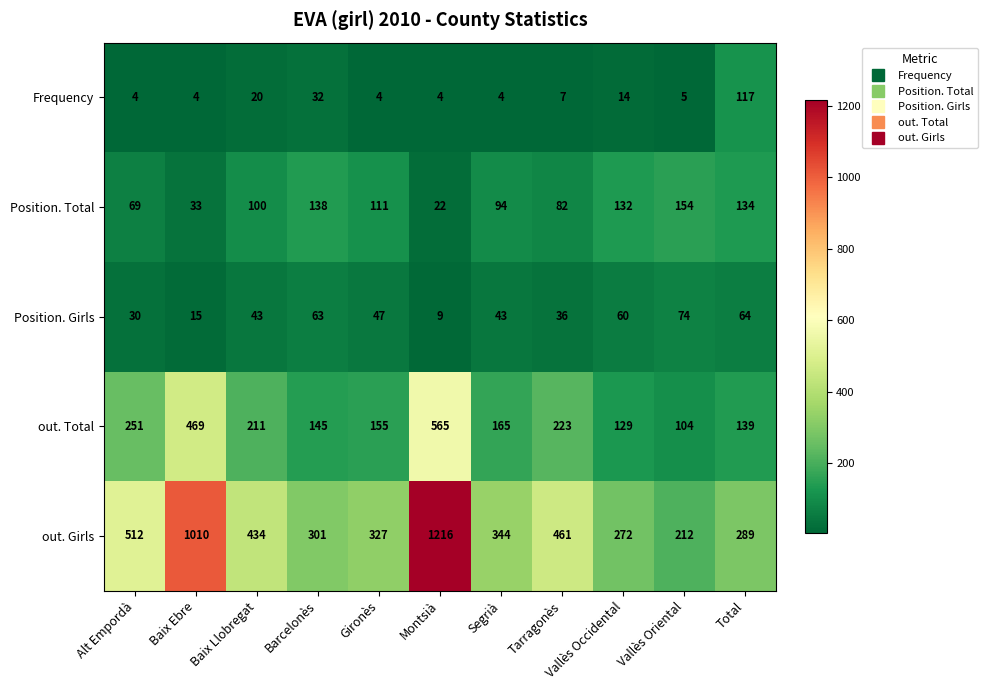

Which category has the lowest value in the Position. Girls series?

Montsià